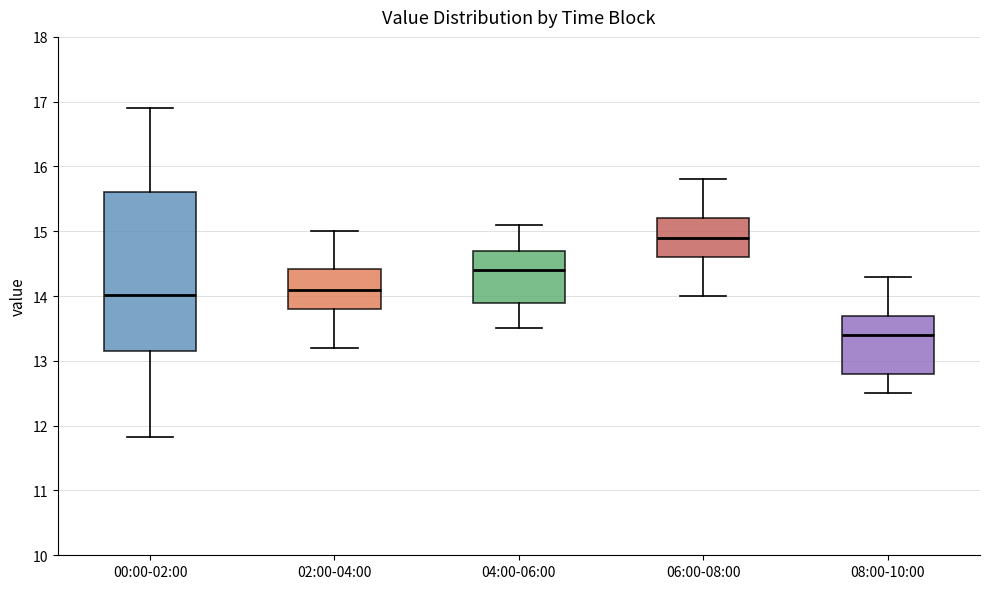

Reading left to right, read every box against the y-axis: the position of its median line, the range the box covers, and the ends of its whiskers. The values are not printed on the chart, so give them approximately, as read against the axis.

00:00-02:00: median 14.0, box 13.2 to 15.6, whiskers 11.8 to 16.9
02:00-04:00: median 14.1, box 13.8 to 14.4, whiskers 13.2 to 15.0
04:00-06:00: median 14.4, box 13.9 to 14.7, whiskers 13.5 to 15.1
06:00-08:00: median 14.9, box 14.6 to 15.2, whiskers 14.0 to 15.8
08:00-10:00: median 13.4, box 12.8 to 13.7, whiskers 12.5 to 14.3